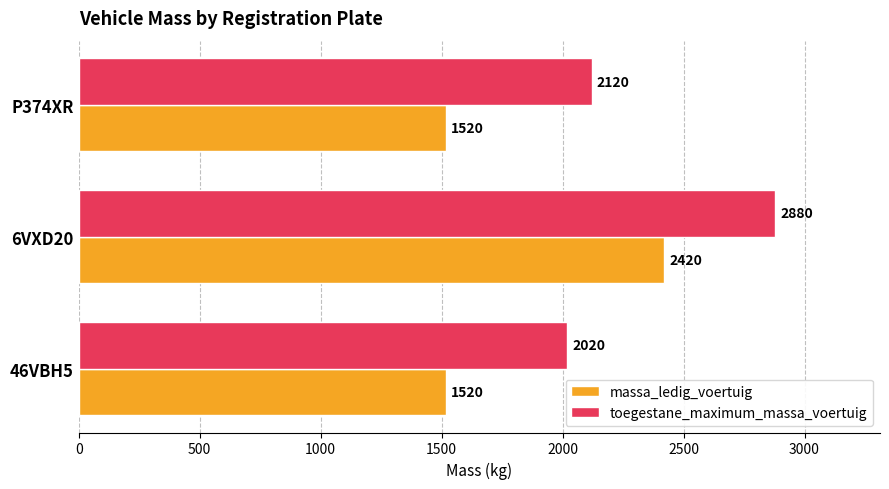

Rank the series by their maximum value, from highest to lowest.

toegestane_maximum_massa_voertuig, massa_ledig_voertuig